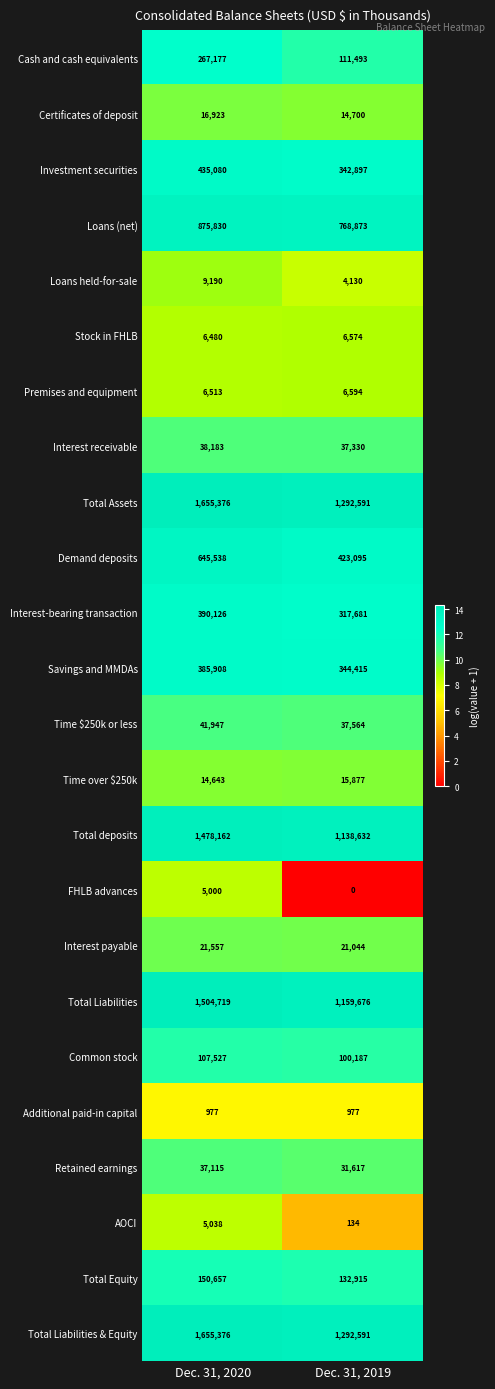

What is the spread (max minus min) of values at Dec. 31, 2019?

1292591